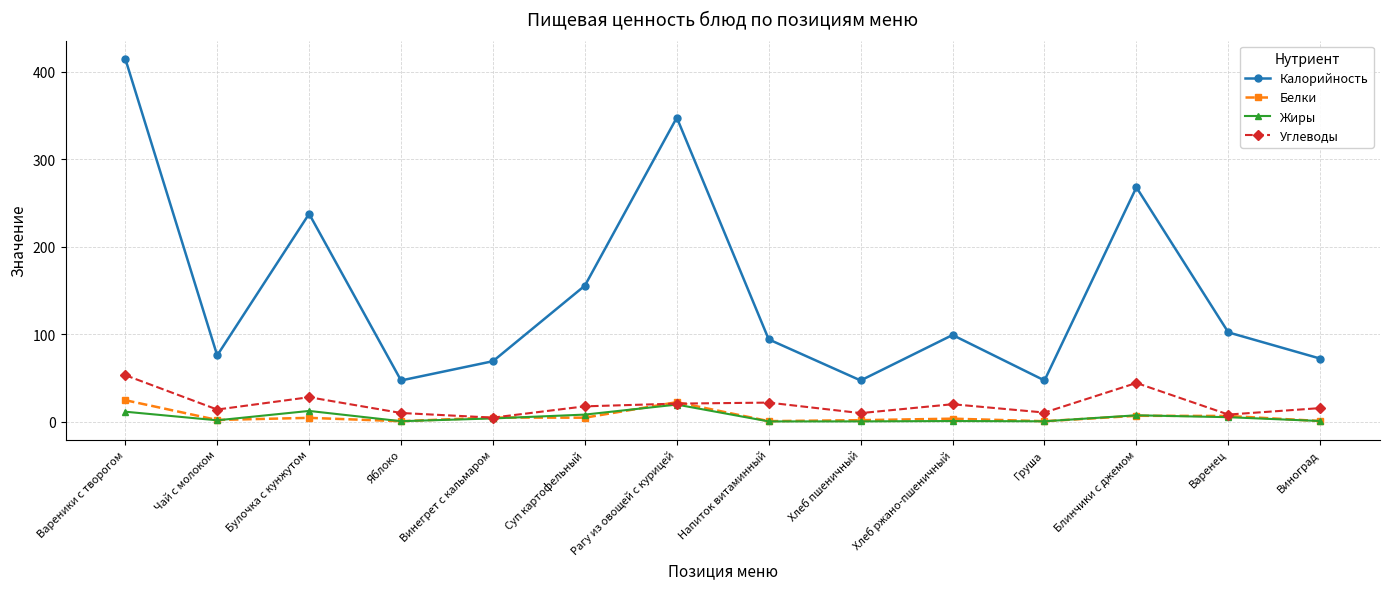

Which series has the largest range (max minus min)?

Калорийность